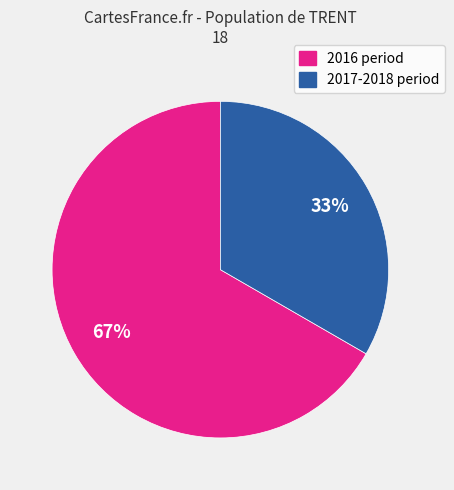

Does any single category account for the majority?

Yes